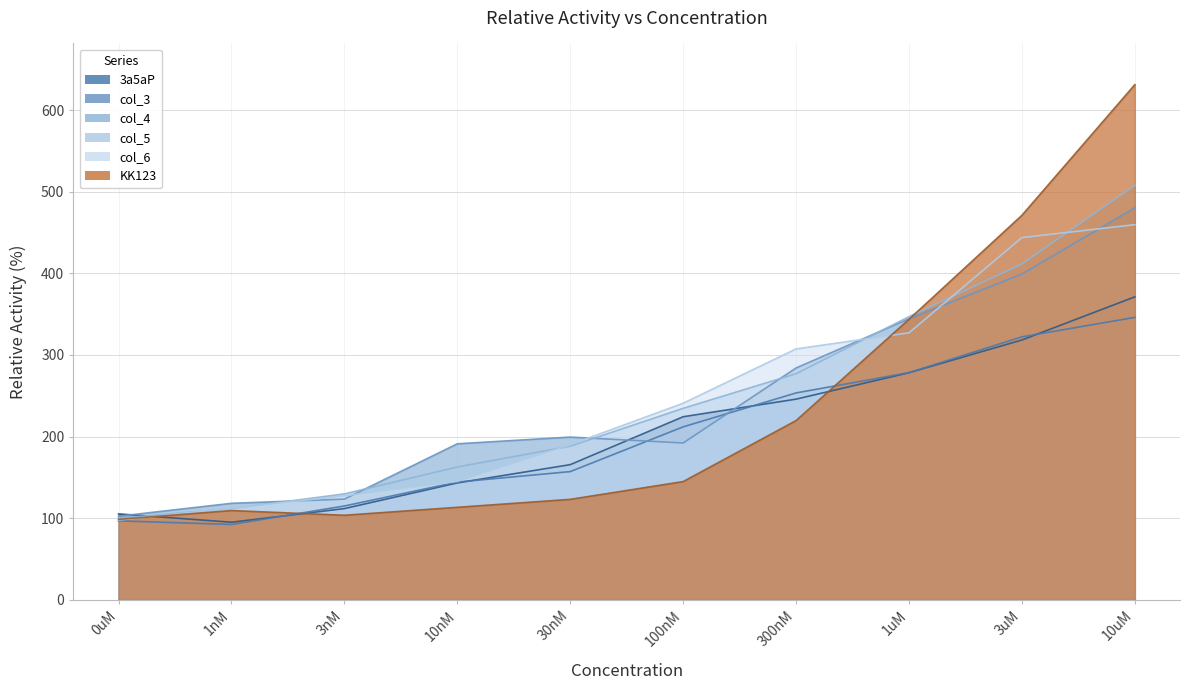

The value of col_6 at 10nM is 145.1. True or false?

True